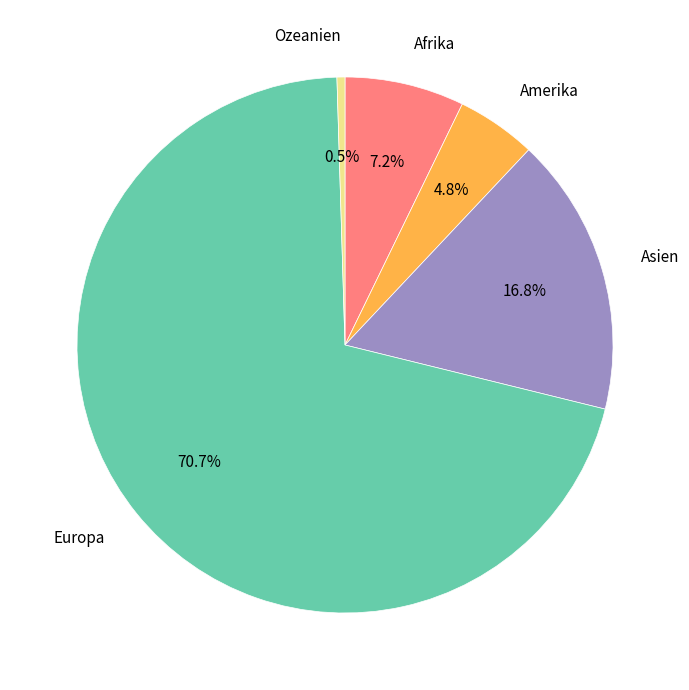

What is the ratio of the value at Europa to the value at Ozeanien?

147.0